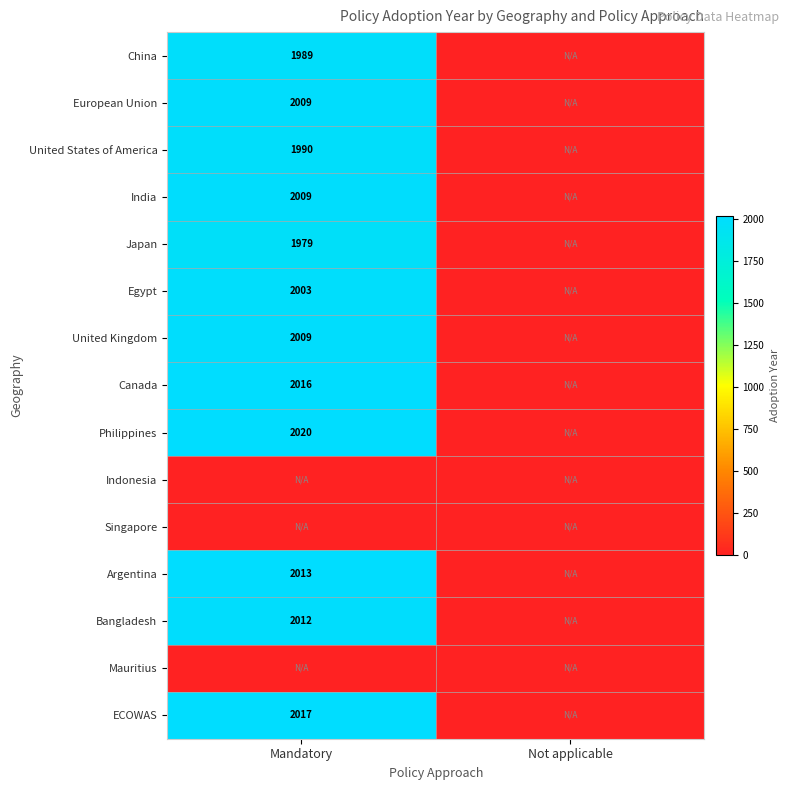

The India series shows 2009 at Mandatory. True or false?

True